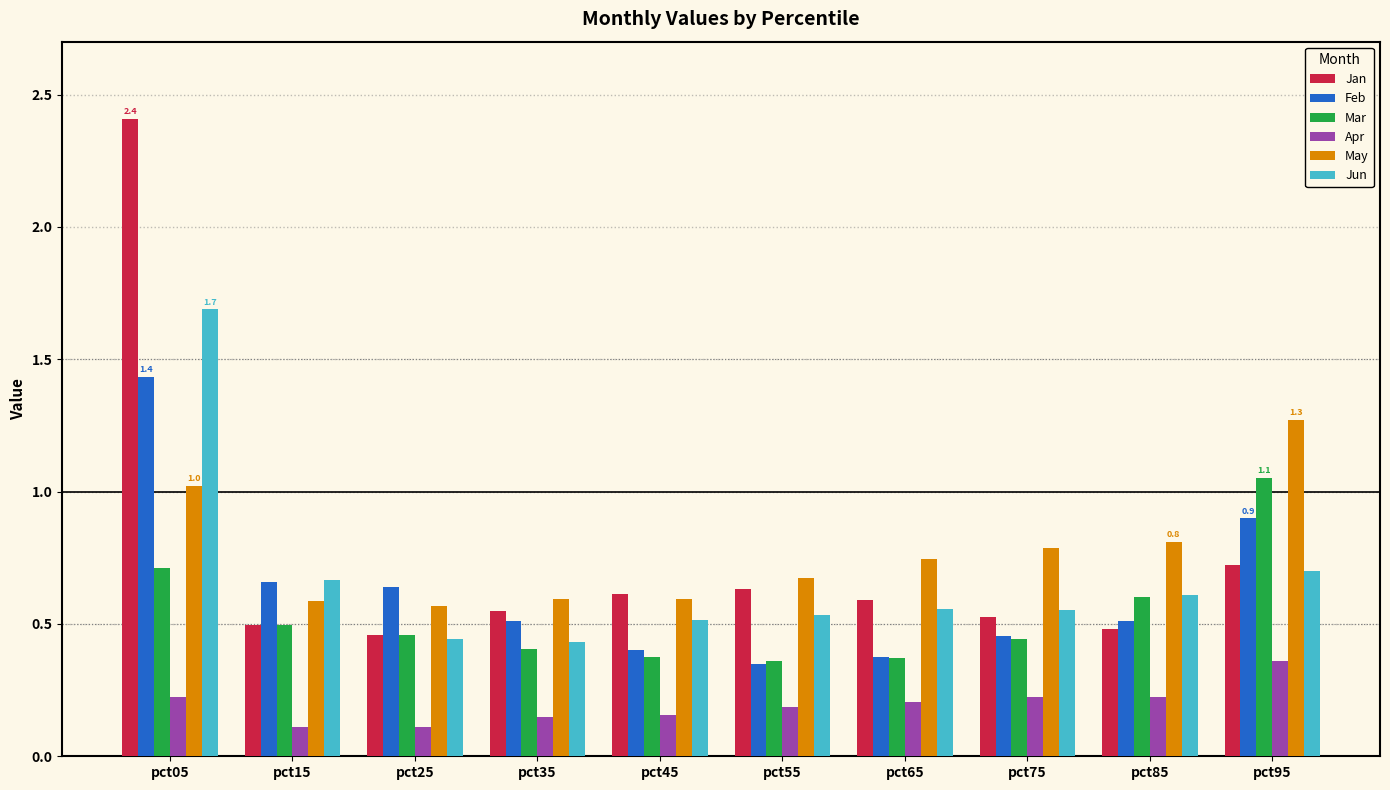

Which category has the highest value in the May series?

pct95